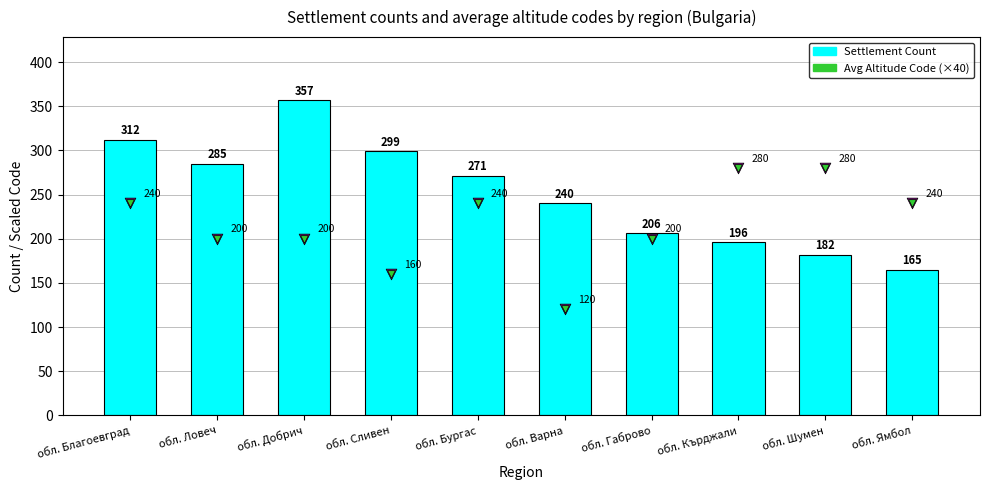

At which category is the sum across all series the highest?

обл. Добрич